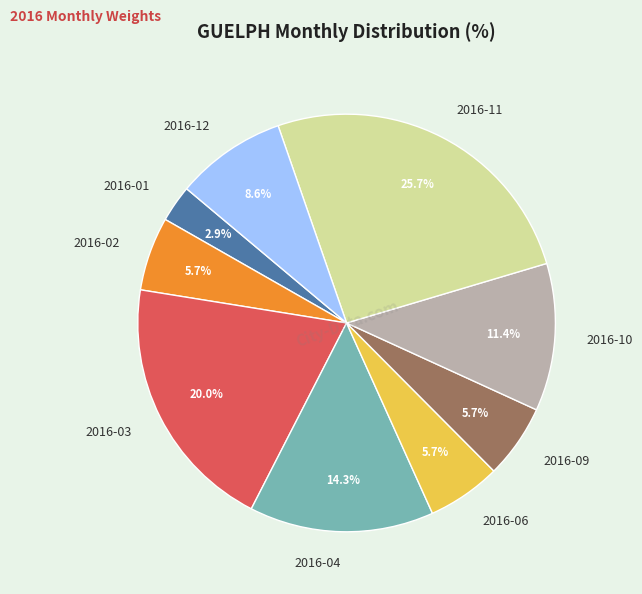

Between 2016-04 and 2016-01, which is larger?

2016-04